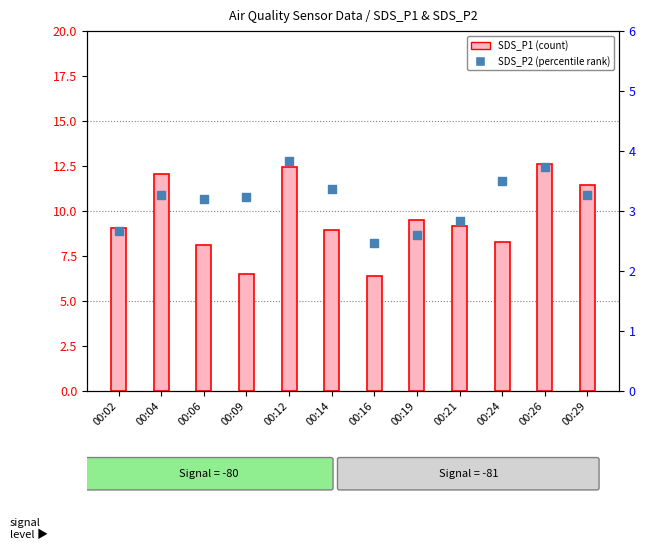

Which series reaches the maximum Y coordinate?

SDS_P1 (count)